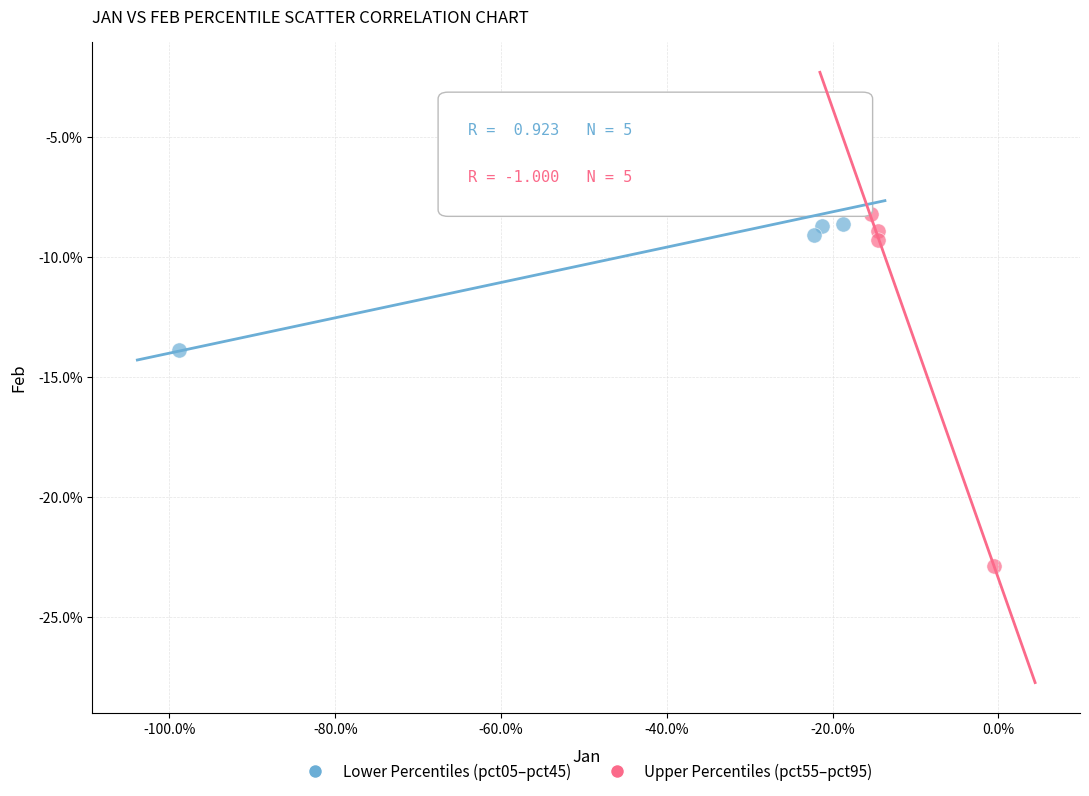

What are all the series names shown in the legend?

Lower Percentiles (pct05–pct45), Upper Percentiles (pct55–pct95)